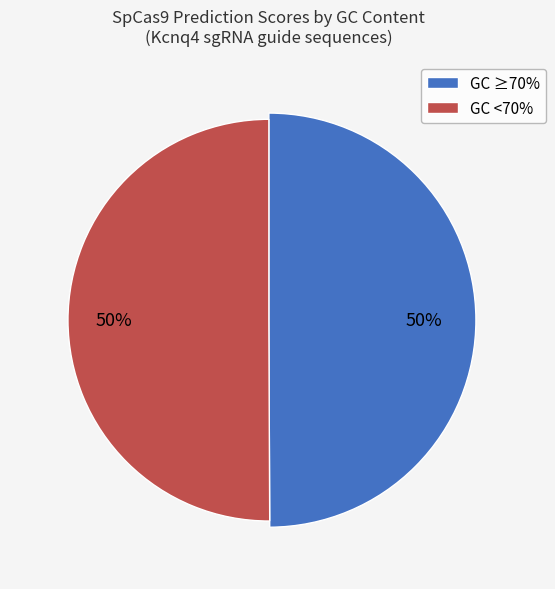

Does T9 (70%) represent more than half of the total?

No